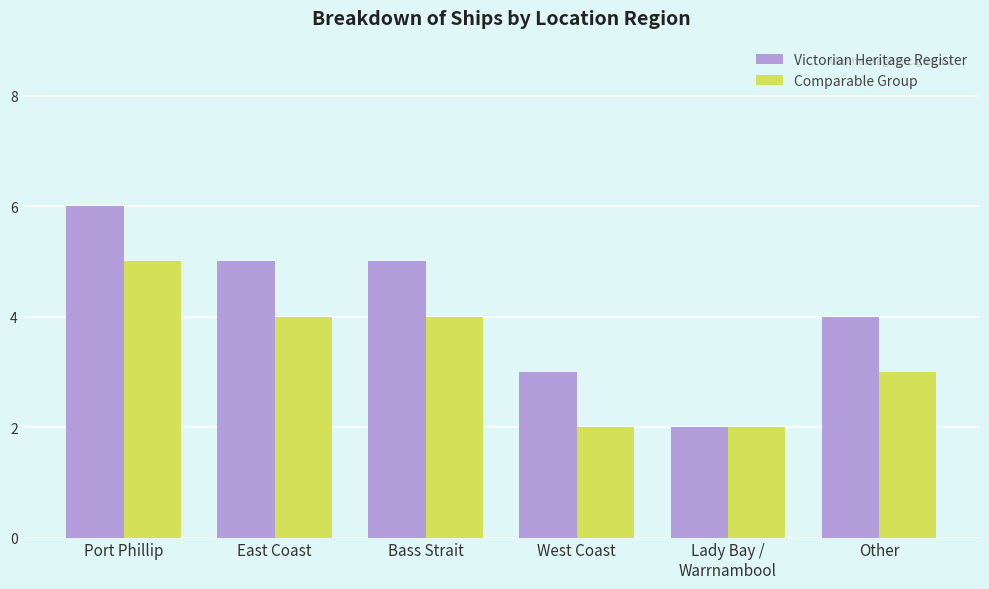

How many bars are there in total?

12